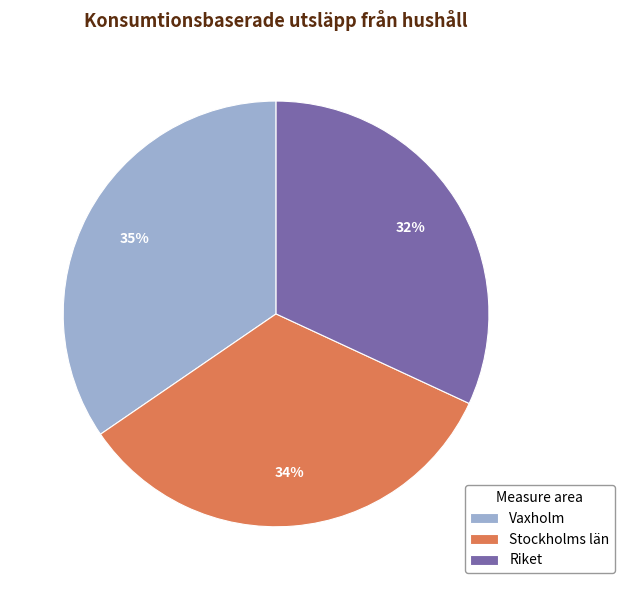

To the nearest percent, what is the difference between the Riket and Stockholms län slice percentages?

2%